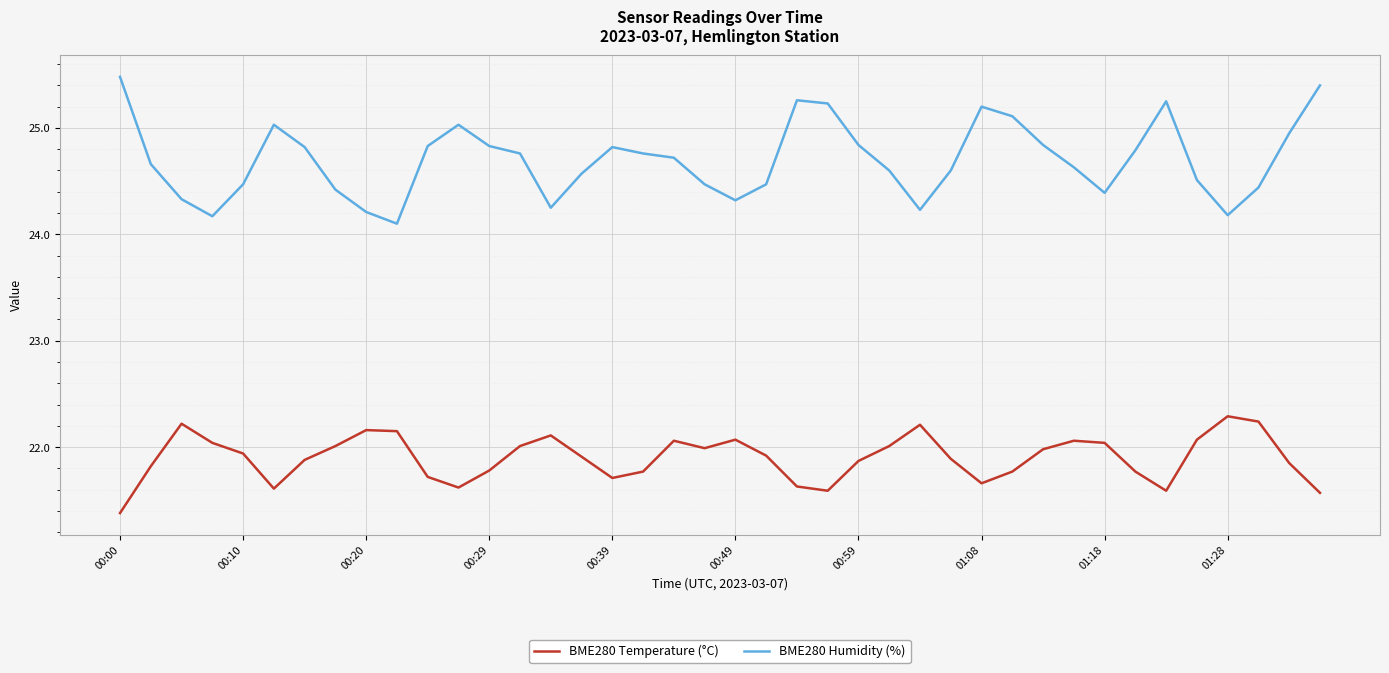

Which series has the largest range (max minus min)?

BME280 Humidity (%)